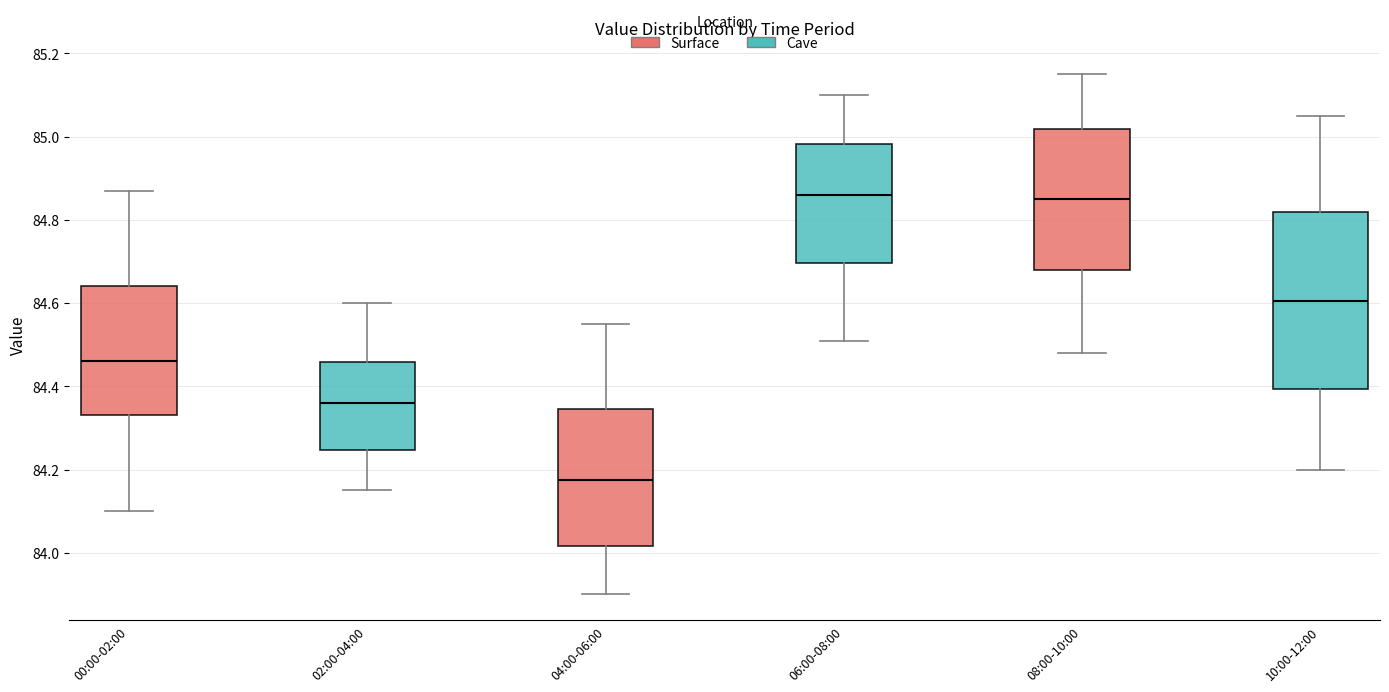

Where is the lower edge of the box for 00:00-02:00 on the y-axis? The values are not printed on the chart, so give them approximately, as read against the axis.

84.34